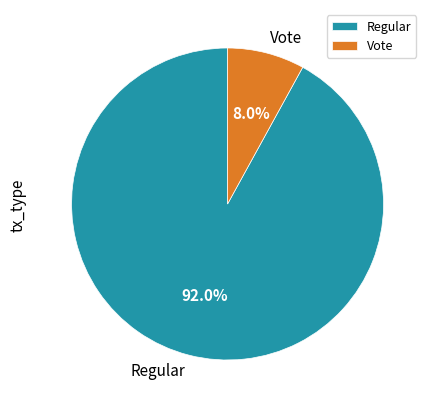

Is it true that Vote is 8% of the pie?

True